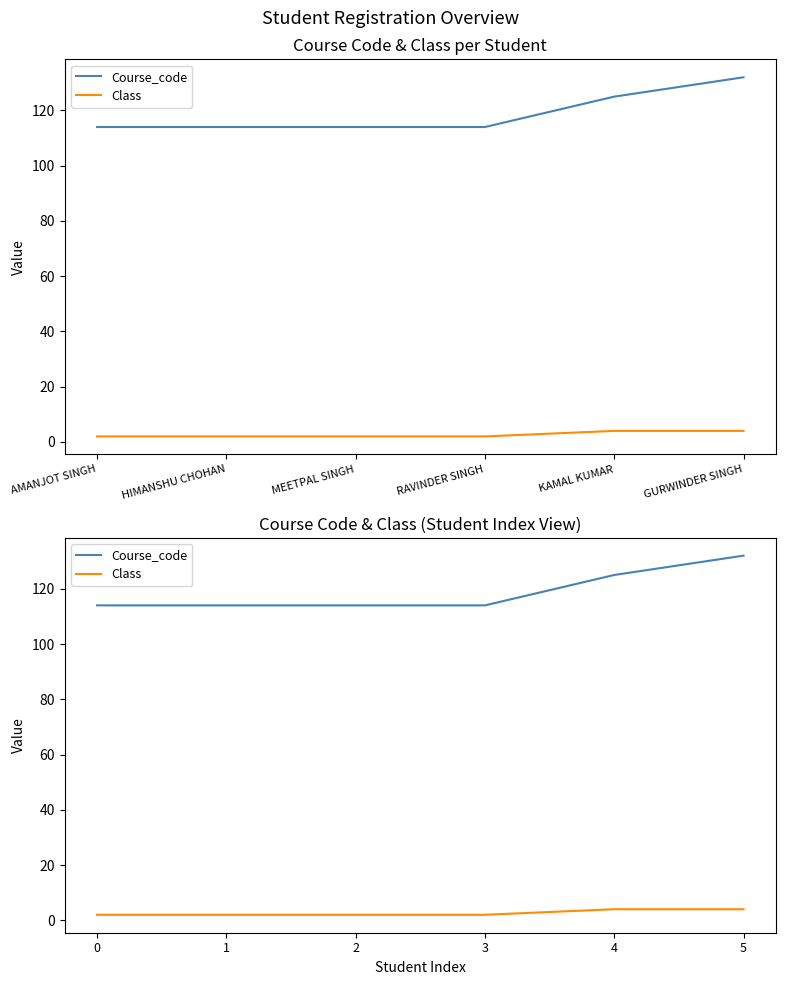

How many distinct data groups are displayed?

2